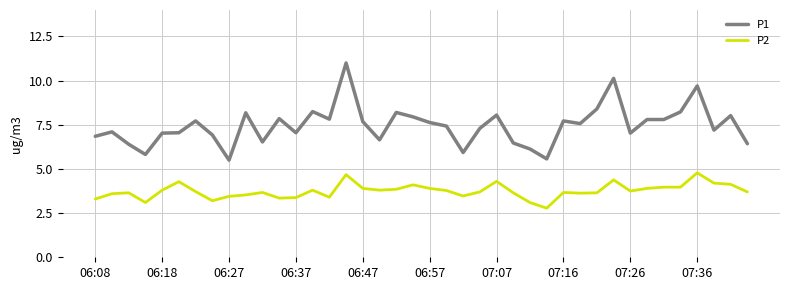

What is the greatest value displayed?

11.0